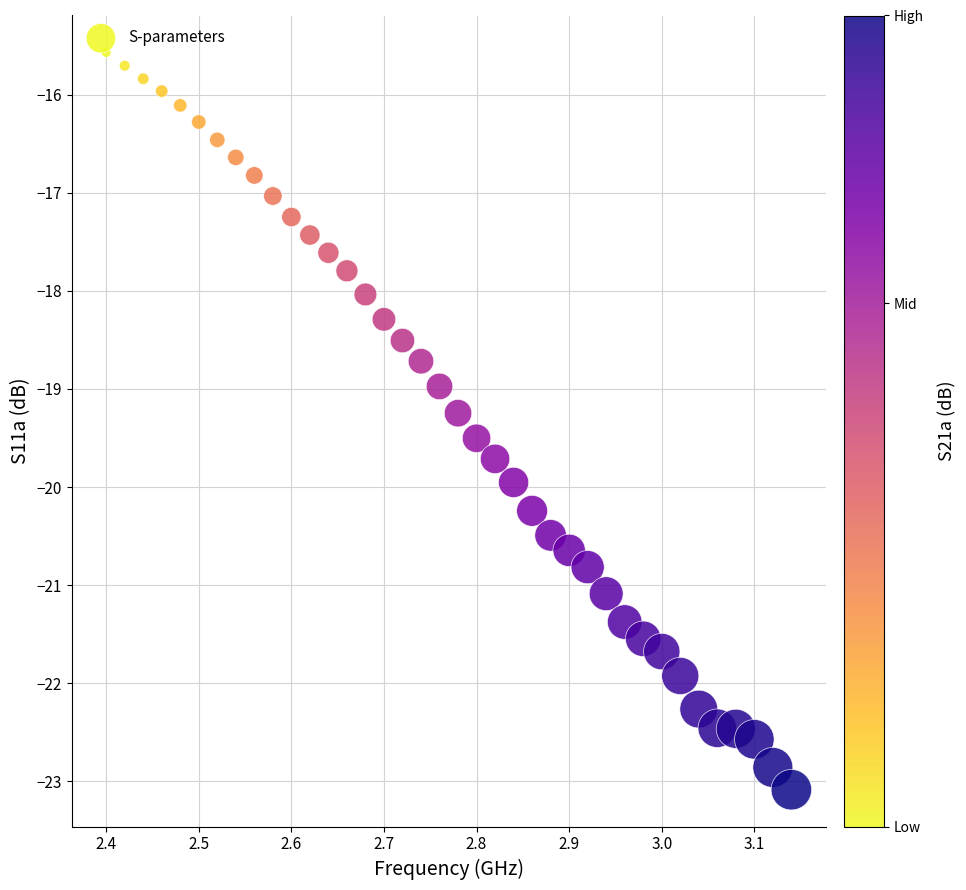

What is the range of Y values (max minus min)?

7.5